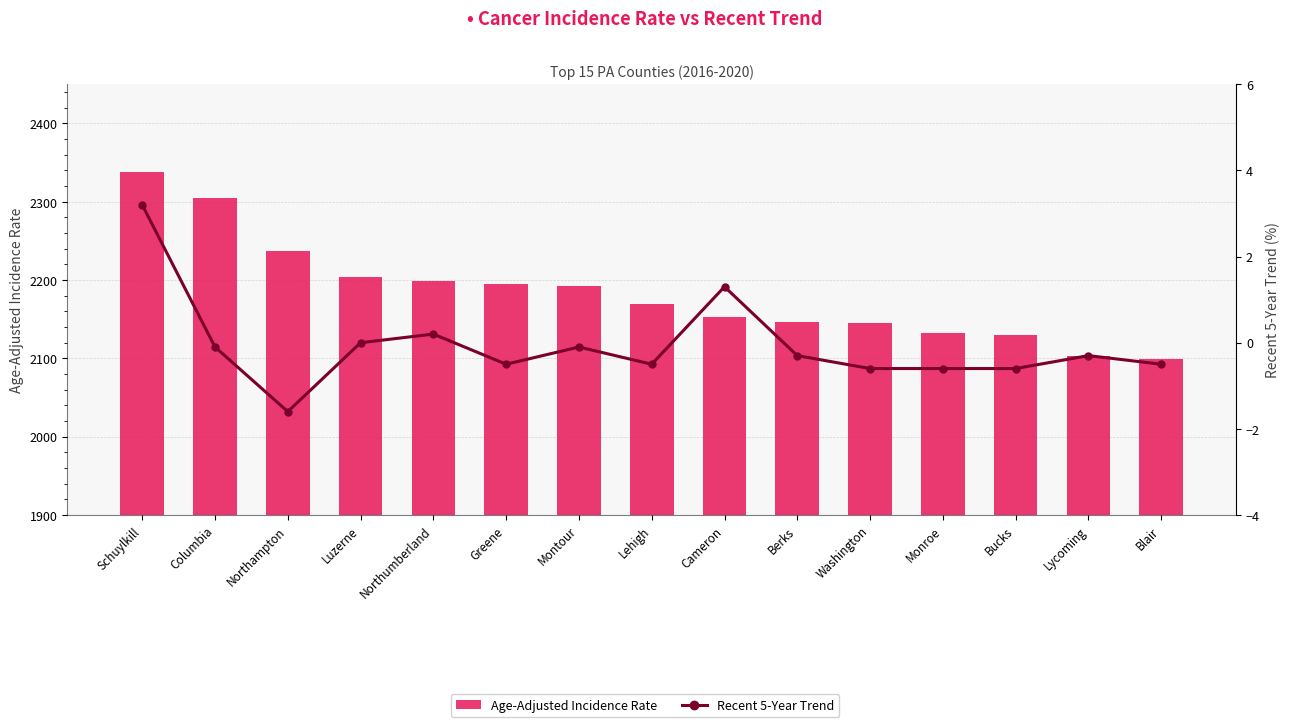

Rank the series by their average value, from highest to lowest.

Age-Adjusted Incidence Rate, Recent 5-Year Trend